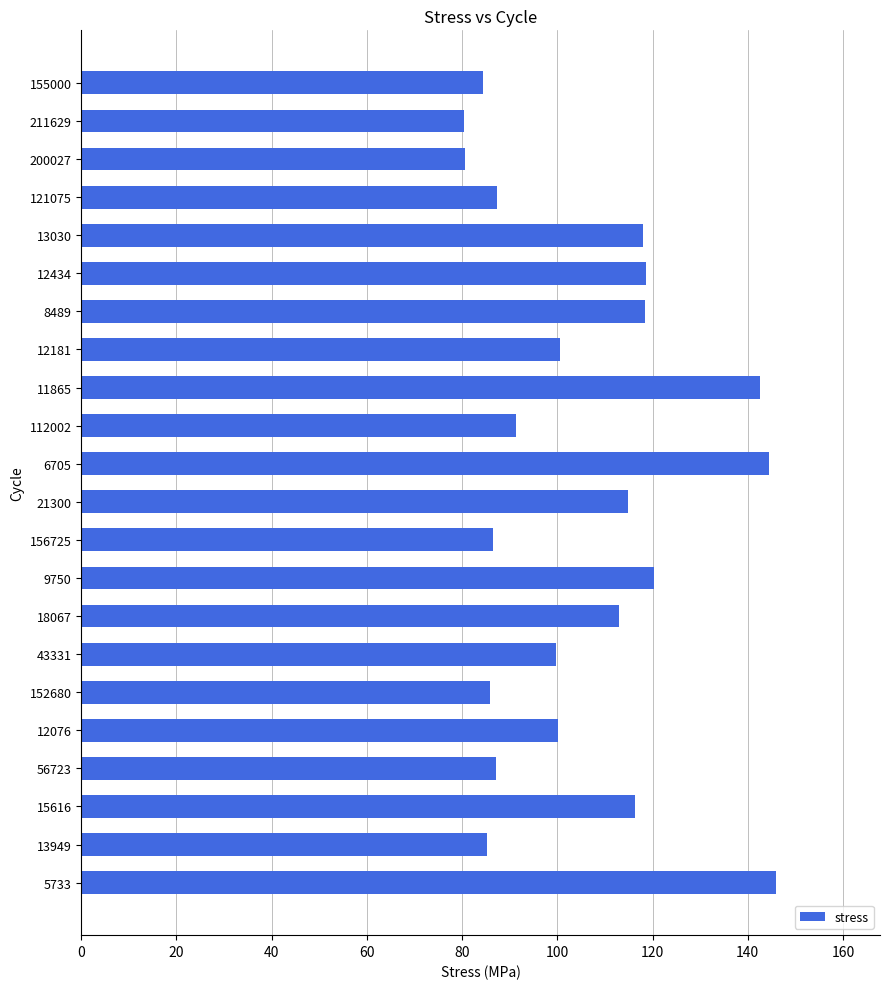

What is the greatest value displayed?

145.9